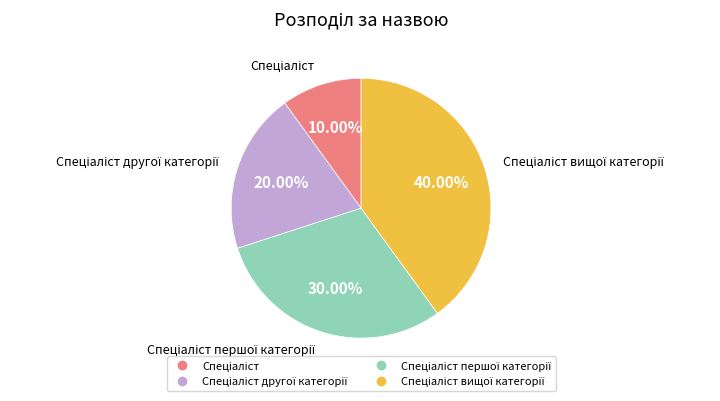

Is there any slice that represents more than half of the pie?

No